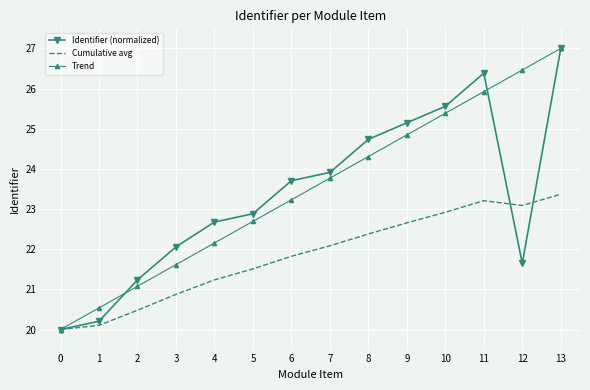

Which category has the highest value in the Trend series?

13